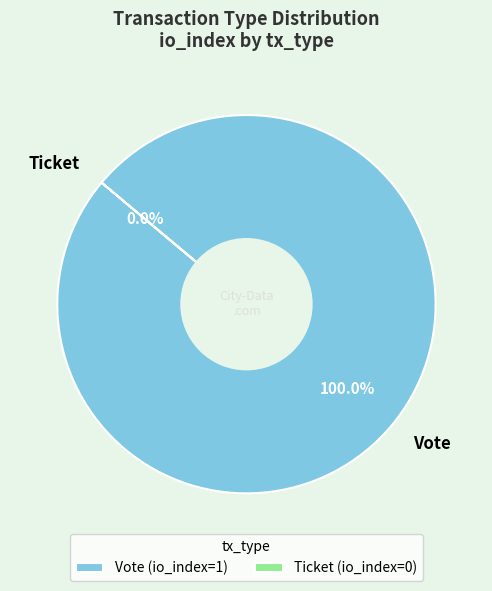

What is the change in value from Vote to Ticket?

-1